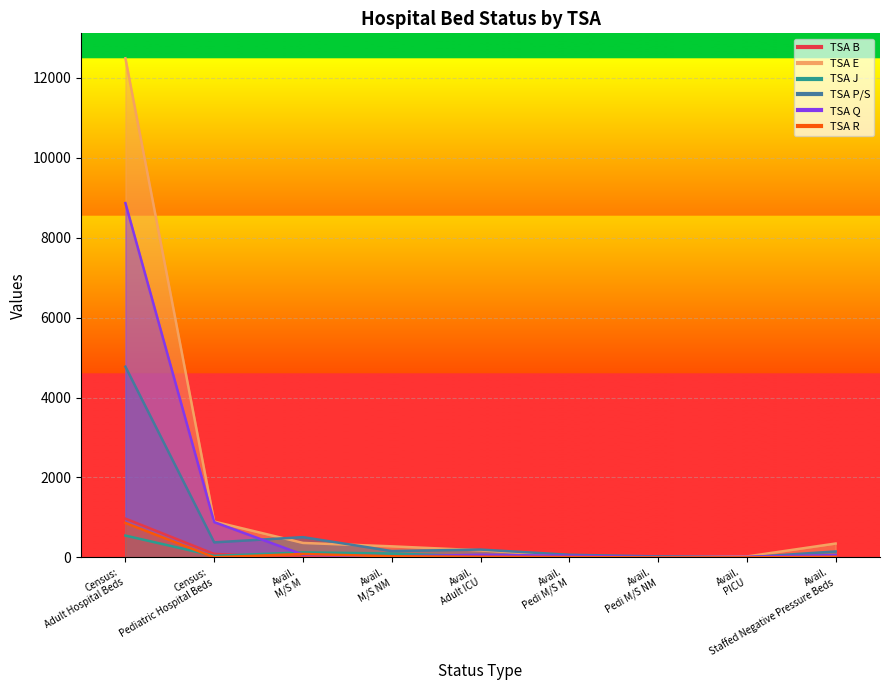

What is the sum of the TSA B values at Avail. Adult ICU and Avail. Pedi M/S M?

7